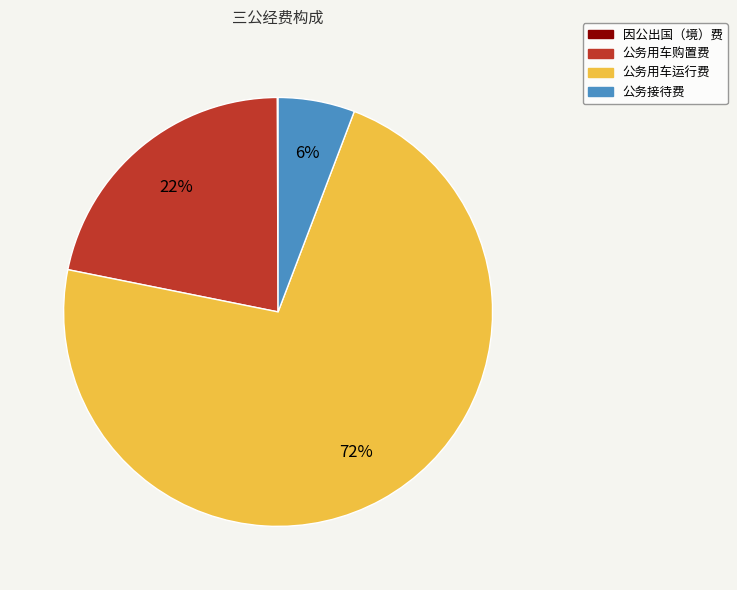

Which category has the biggest portion of the pie?

公务用车运行费